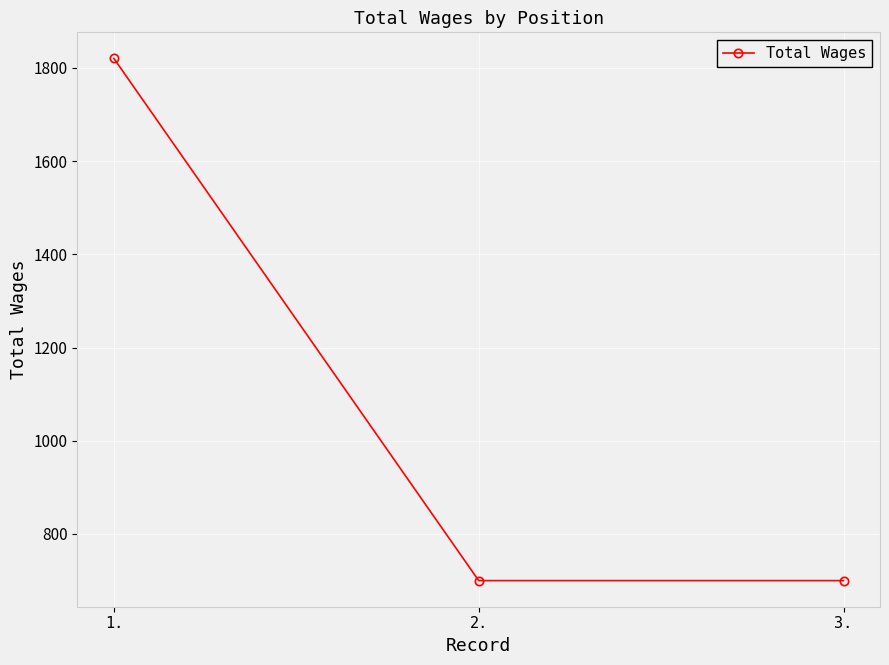

What is the maximum value shown in the chart?

1820